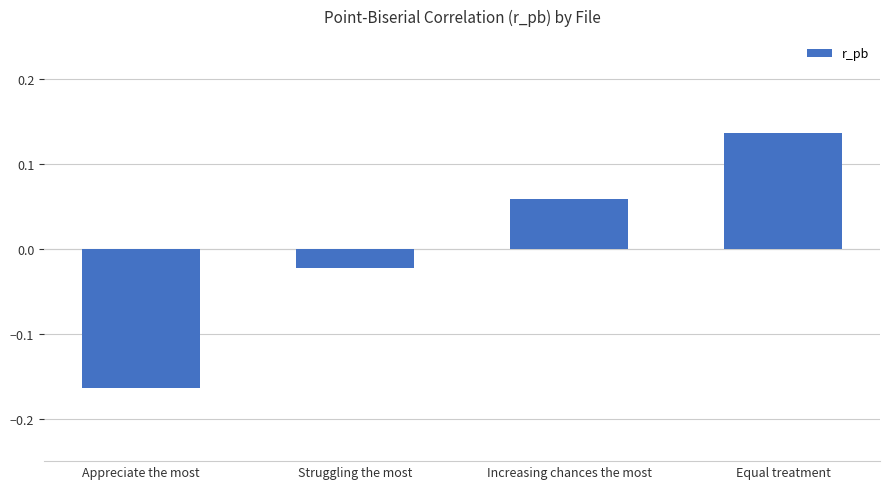

What is the difference between the maximum and minimum values?

0.3